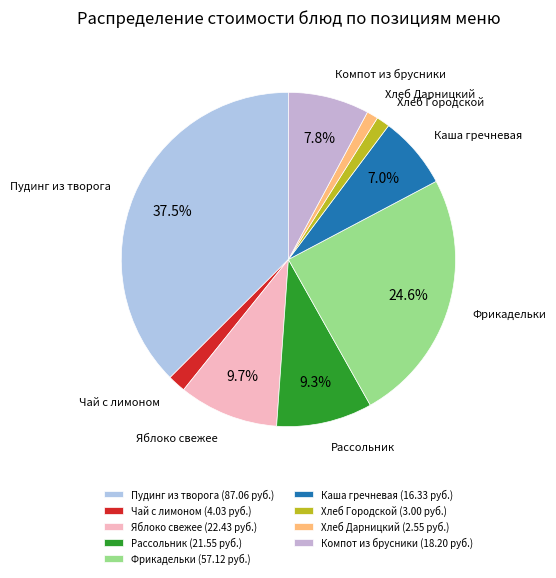

Does Хлеб Городской represent more than half of the total?

No